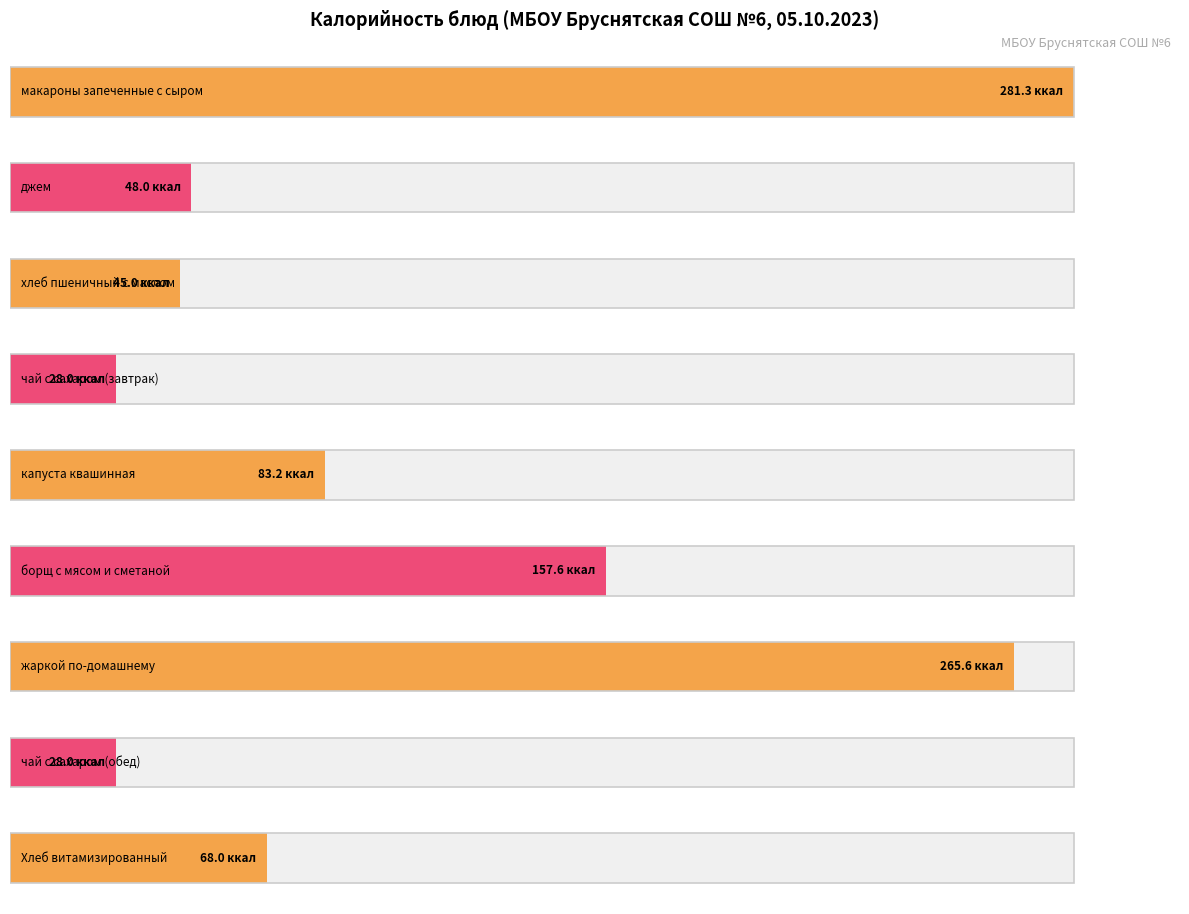

Approximately how many times larger is the value at макароны запеченные с сыром compared to чай с сахаром (завтрак)?

10.0